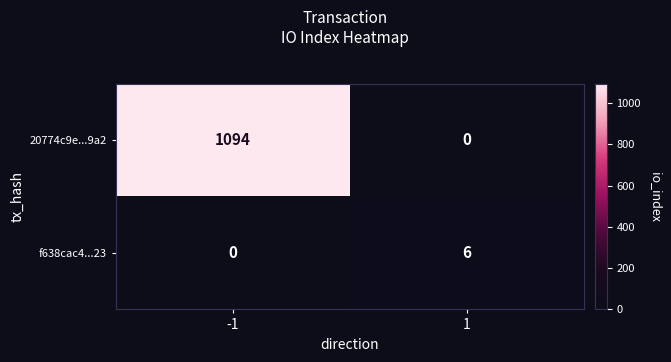

Reading left to right, transcribe all the data shown in this chart.

20774c9e...9a2: -1=1094	1=0
f638cac4...23: -1=0	1=6